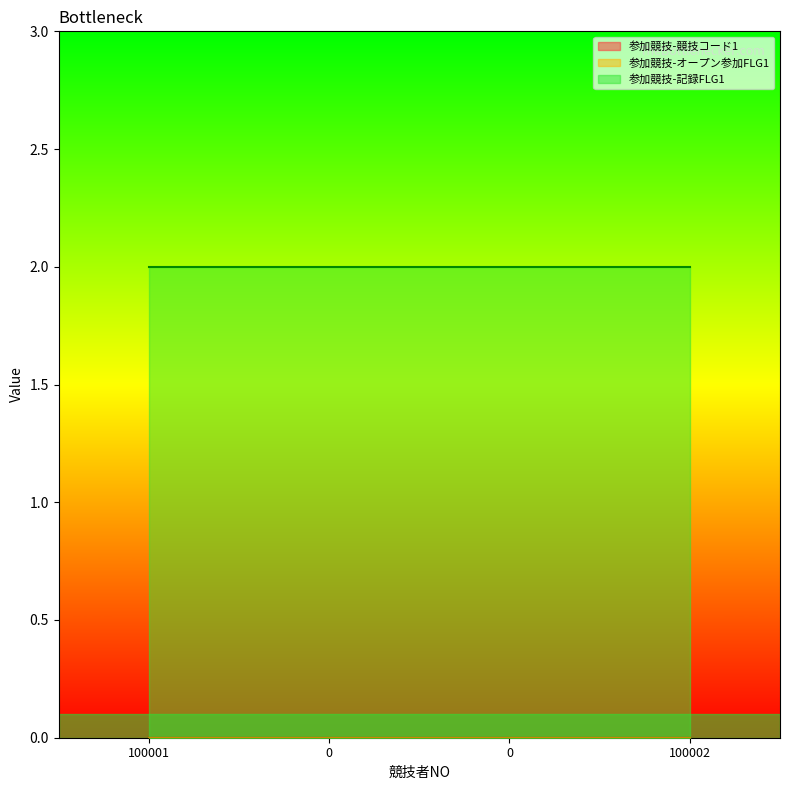

Reading left to right, extract all data points from this chart.

参加競技-競技コード1: 100001=0	0=0	0=0	100002=0
参加競技-オープン参加FLG1: 100001=0	0=0	0=0	100002=0
参加競技-記録FLG1: 100001=2	0=2	0=2	100002=2